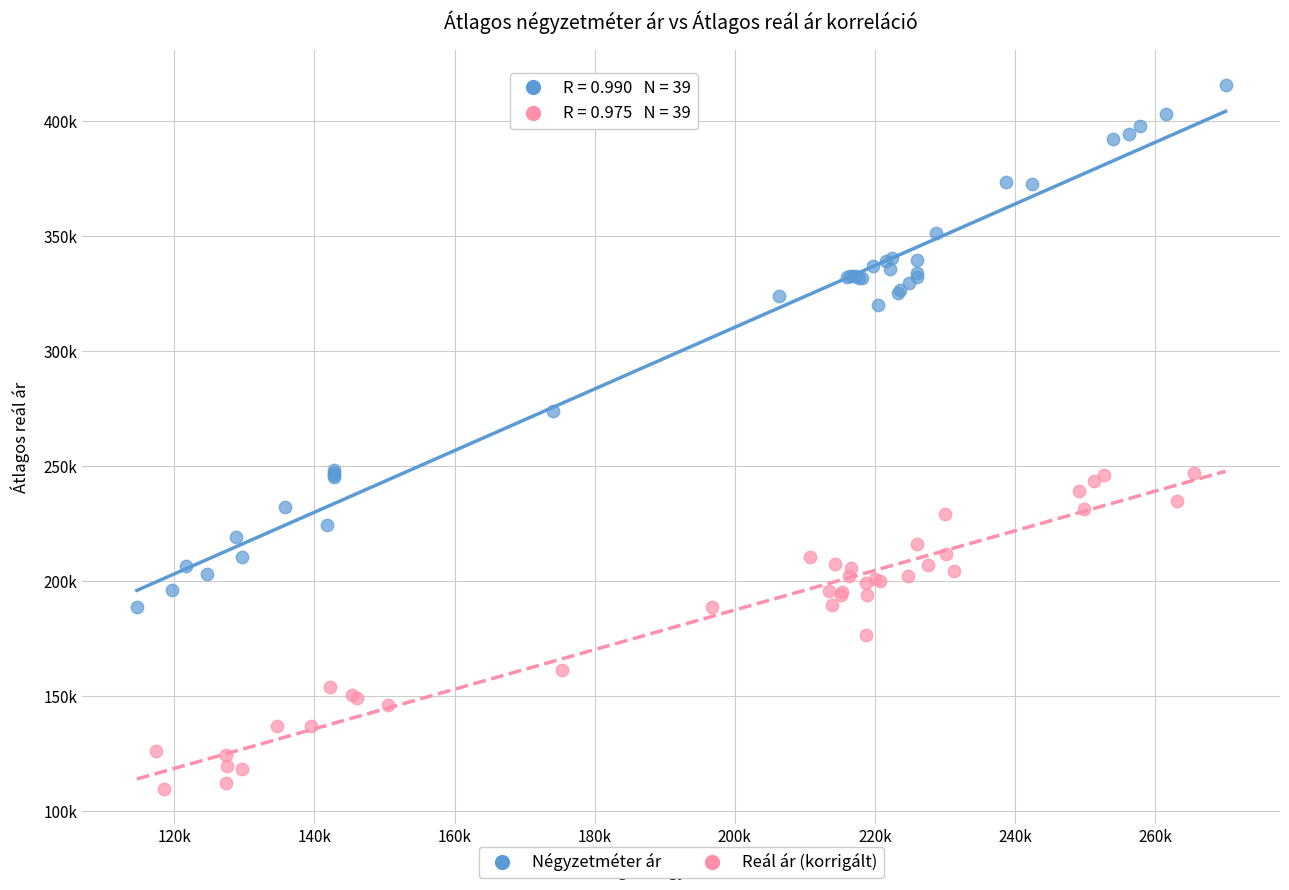

What are all the series names shown in the legend?

Négyzetméter ár, Reál ár (korrigált)